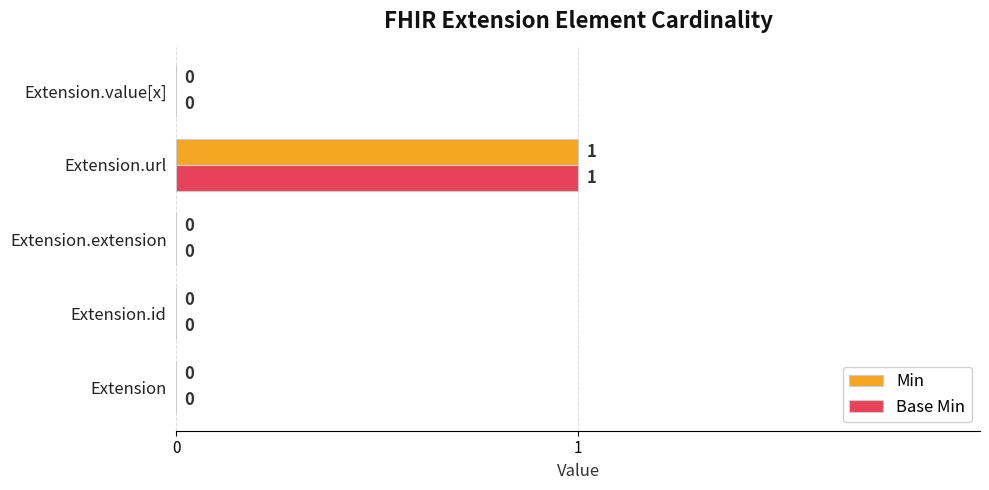

True or false: Min has a value of 0 at Extension.extension.

True